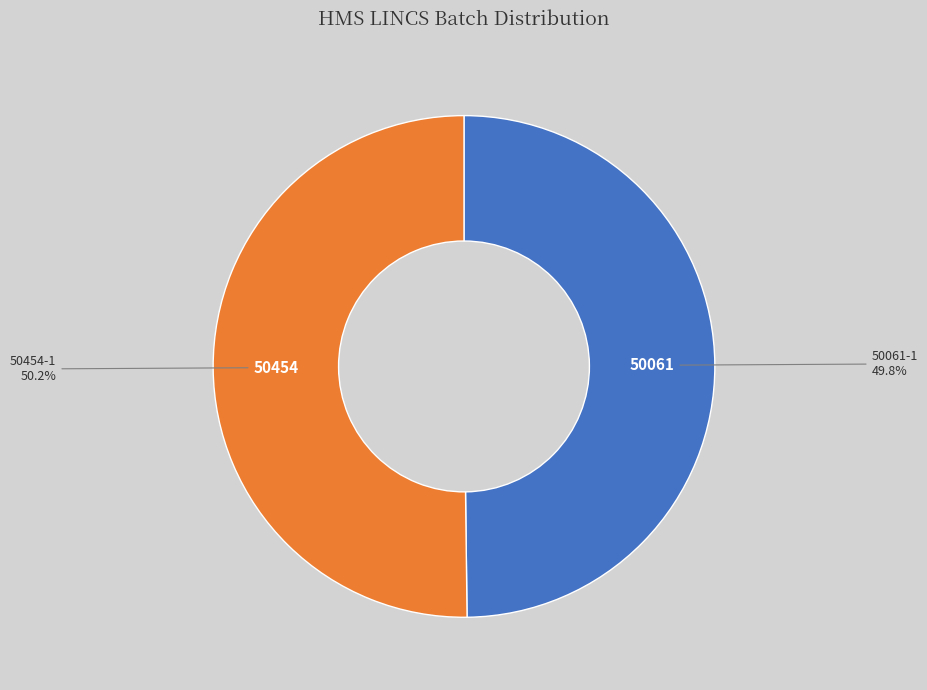

How many slices are in this pie chart?

2